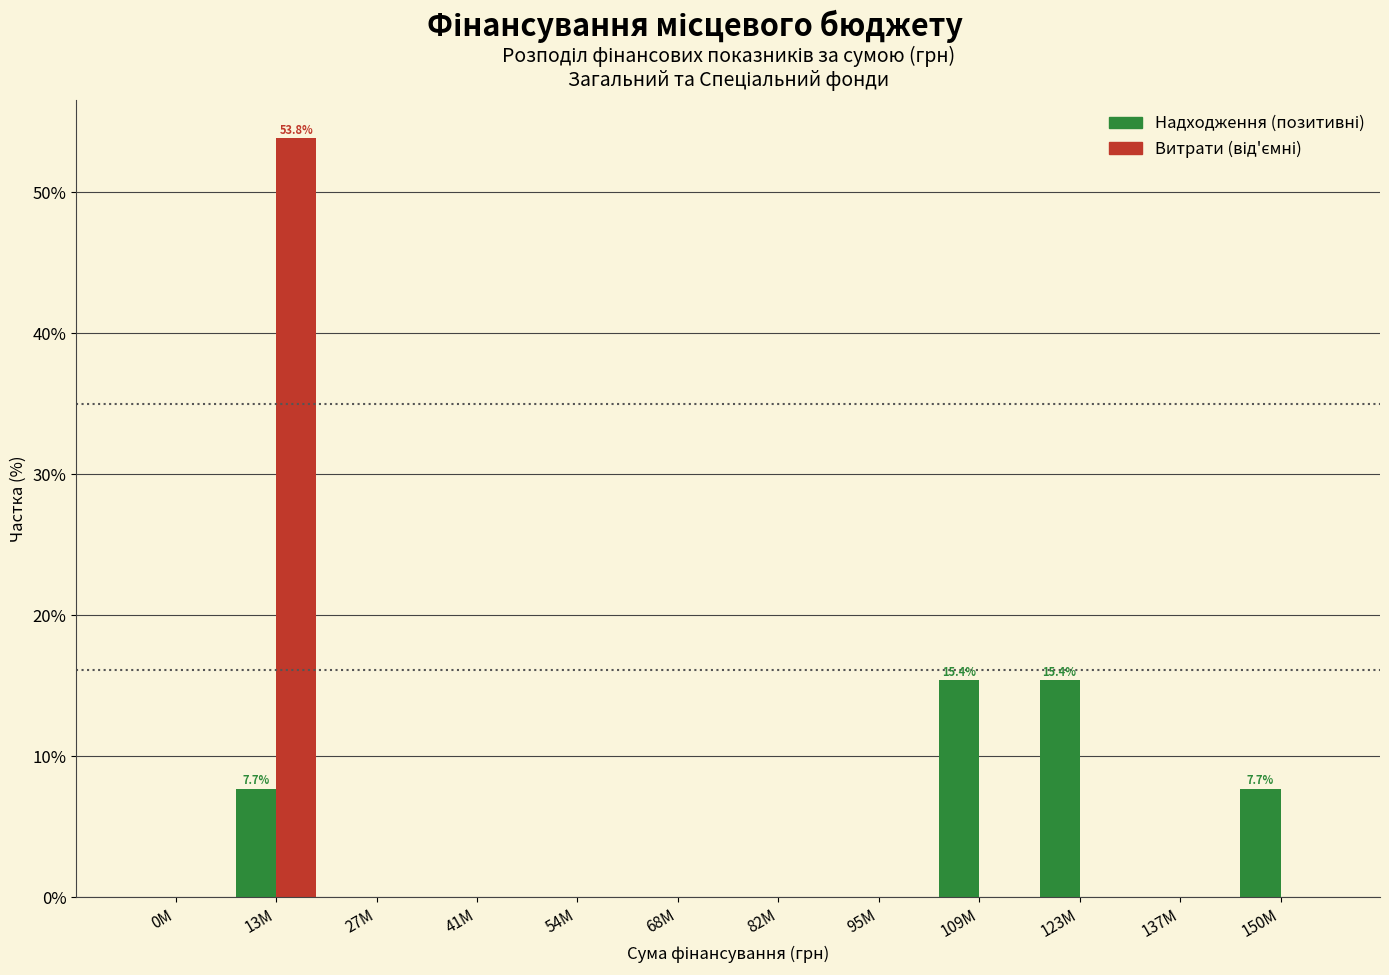

What is the greatest value displayed?

53.8